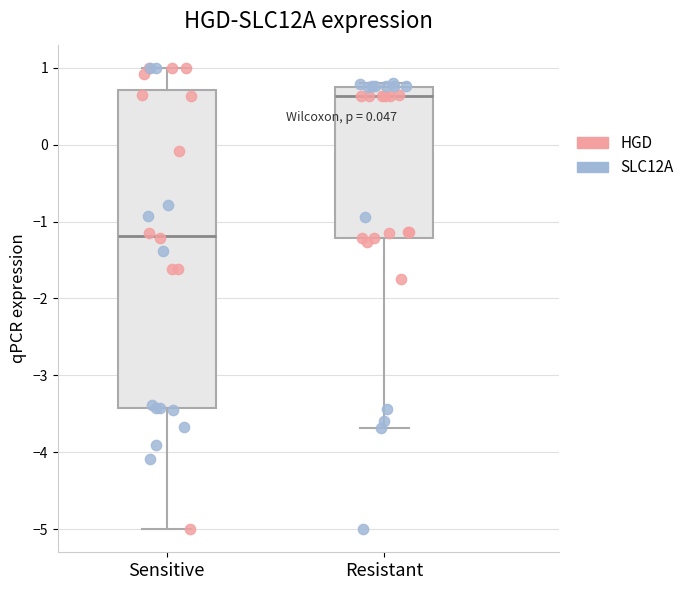

Reading left to right, transcribe this box plot: for each box, give where its median line is, the range the box spans, and where its two whiskers end, as read against the y-axis. The values are not printed on the chart, so give them approximately, as read against the axis.

Sensitive: median -1.2, box -3.4 to 0.7, whiskers -5.0 to 1.0
Resistant: median 0.6, box -1.2 to 0.8, whiskers -3.7 to 0.8 (just above the box's upper edge)